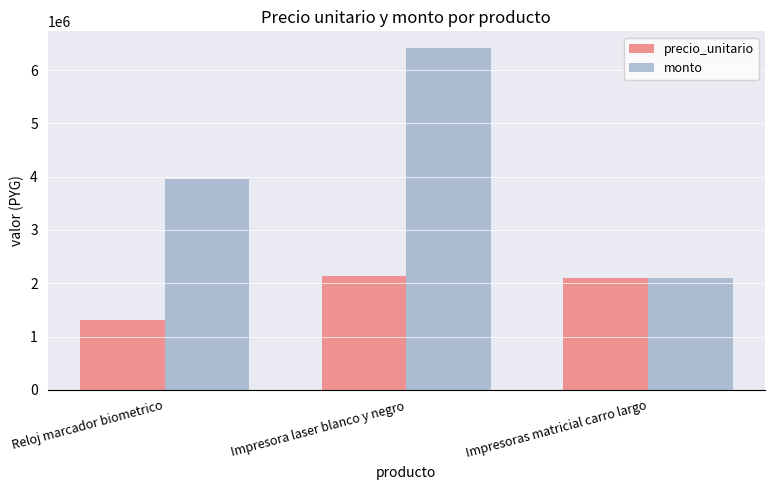

What are all the series names shown in the legend?

precio_unitario, monto